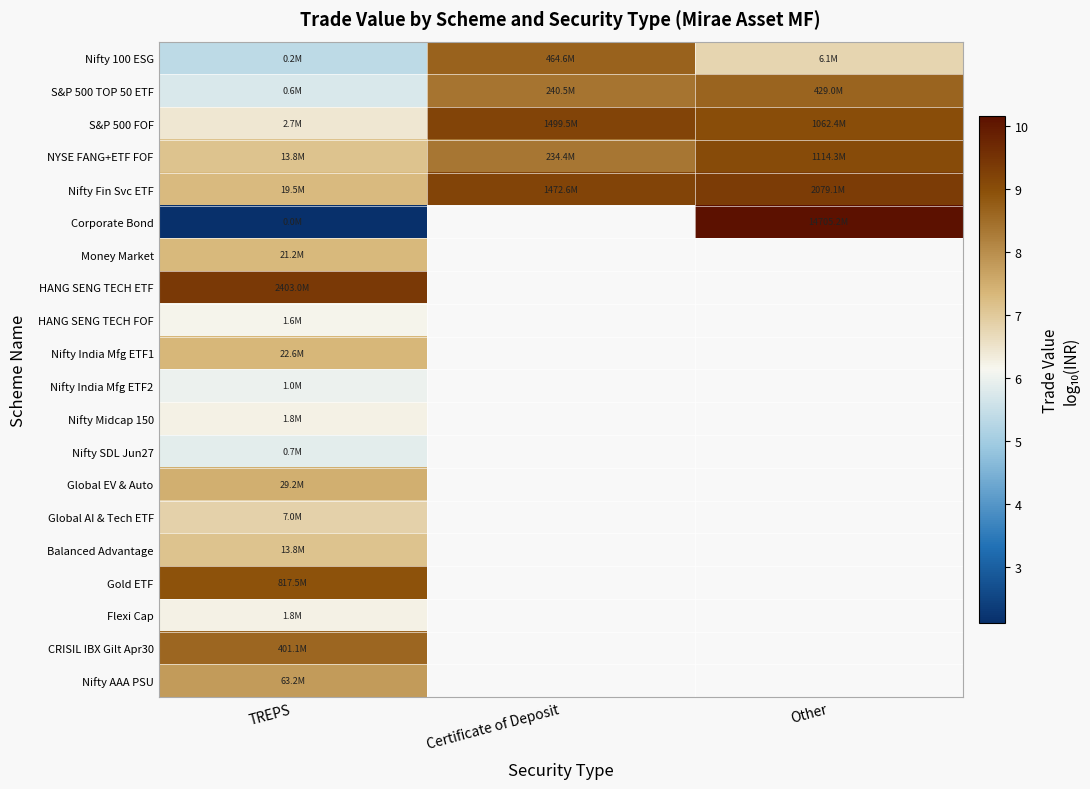

Which category has the highest value in the NYSE FANG+ETF FOF series?

Other